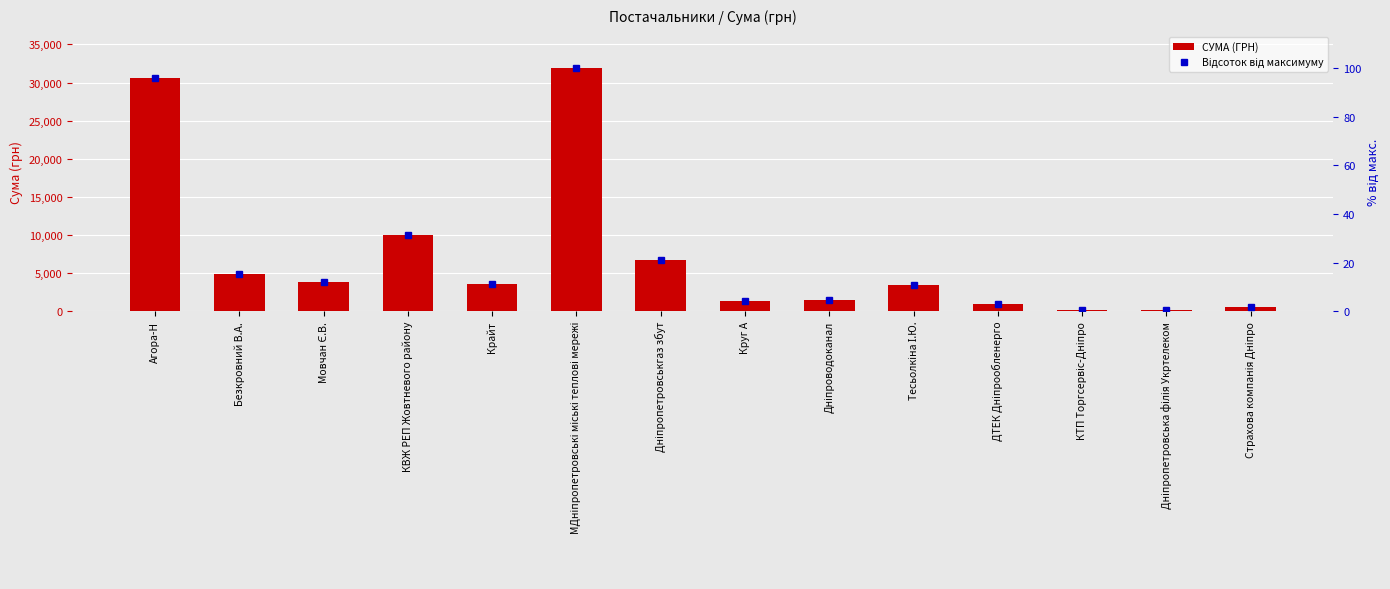

Reading right to left, transcribe all the data shown in this chart.

СУМА (ГРН): 507.0	202.0	132.3	955.0	3387.1	1440.0	1333.0	6728.0	31865.0	3546.2	9993.7	3849.2	4865.3	30645.7
Відсоток від максимуму: 1.6	0.6	0.4	3.0	10.6	4.5	4.2	21.1	100.0	11.1	31.4	12.1	15.3	96.2